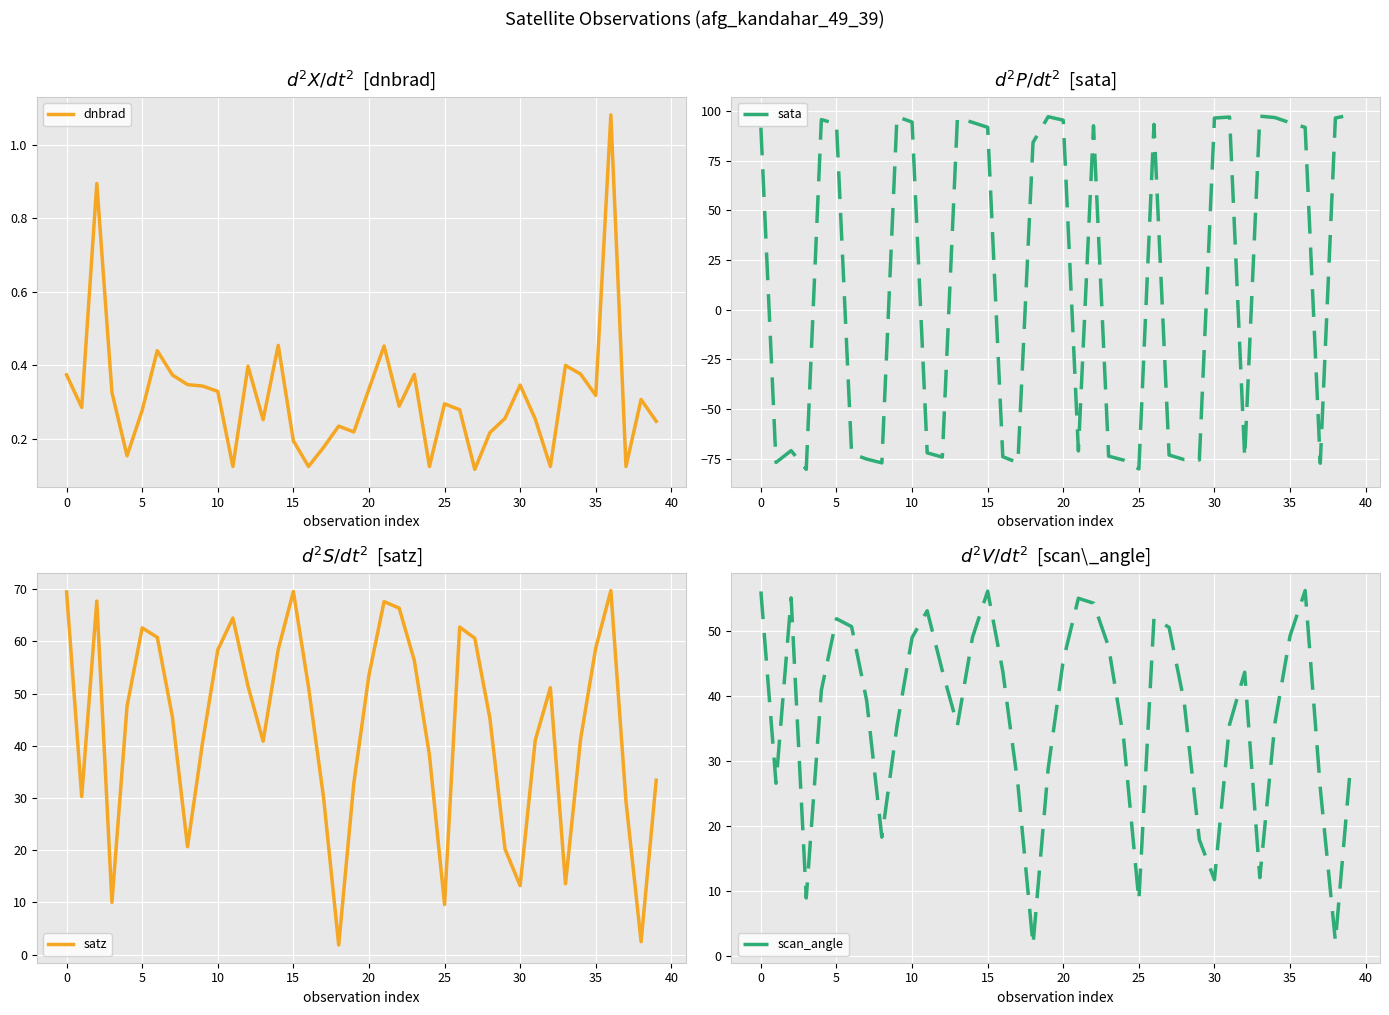

What is the lowest value of the satz series?

1.8